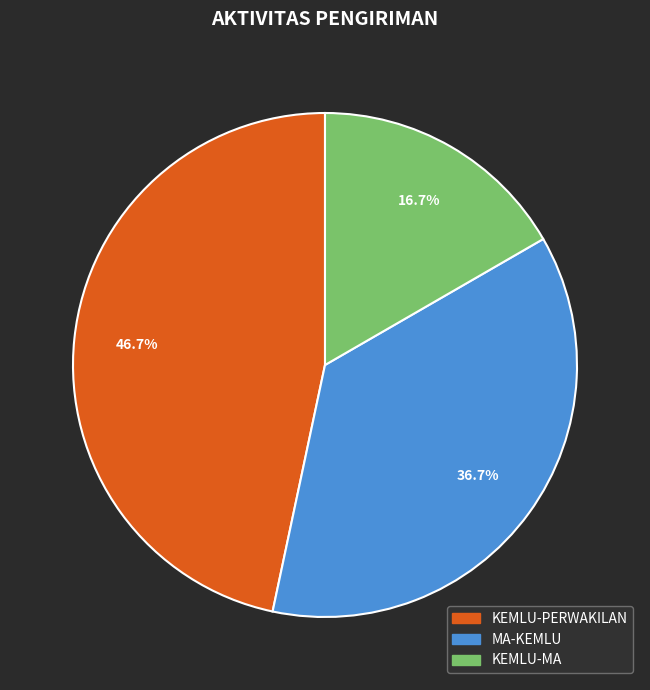

Rank the categories by value from highest to lowest.

KEMLU-PERWAKILAN, MA-KEMLU, KEMLU-MA